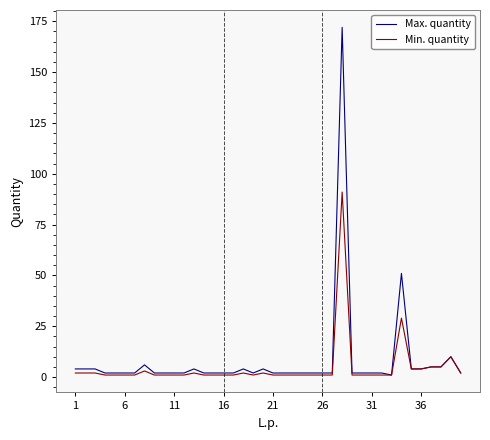

Which series has the widest spread of values?

Max. quantity